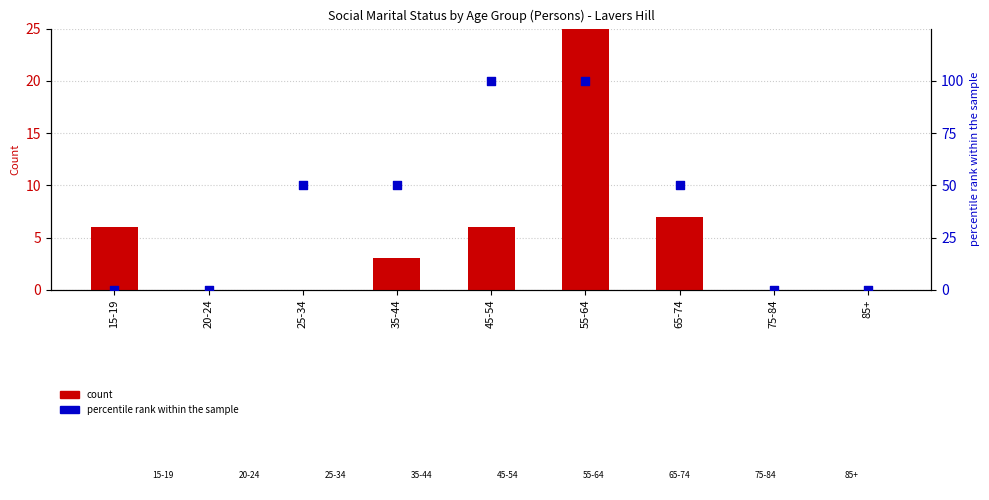

What are all the series names shown in the legend?

count, percentile rank within the sample